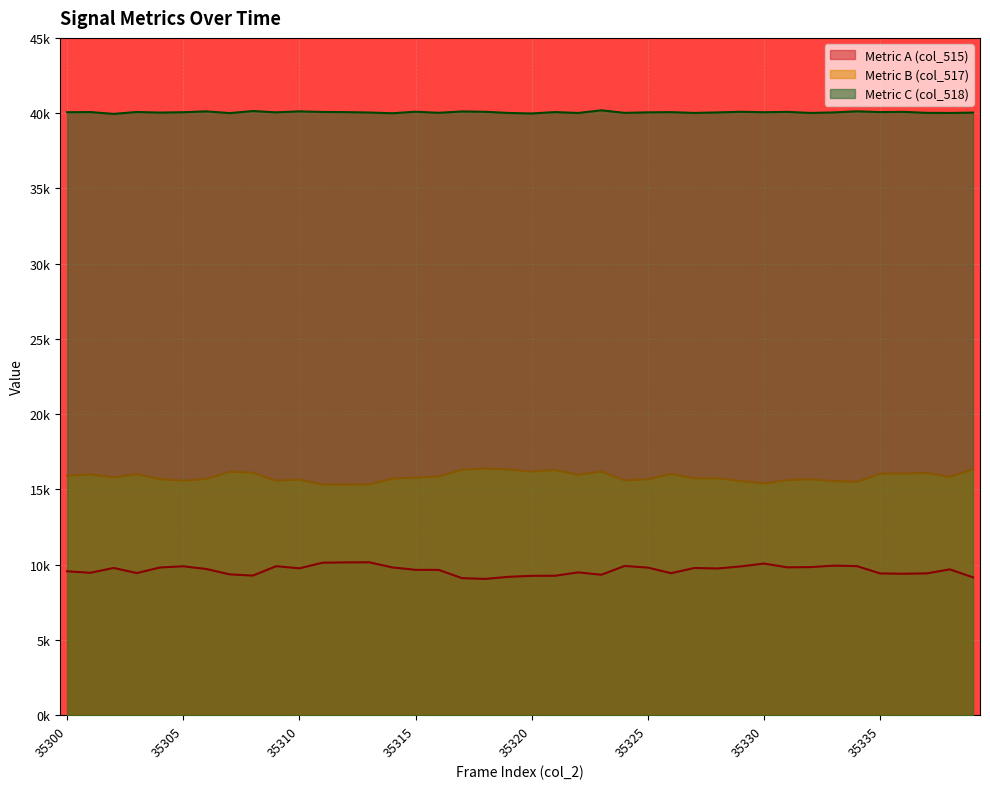

What is the value of the col_515 point at the 39th from the left?

9.7